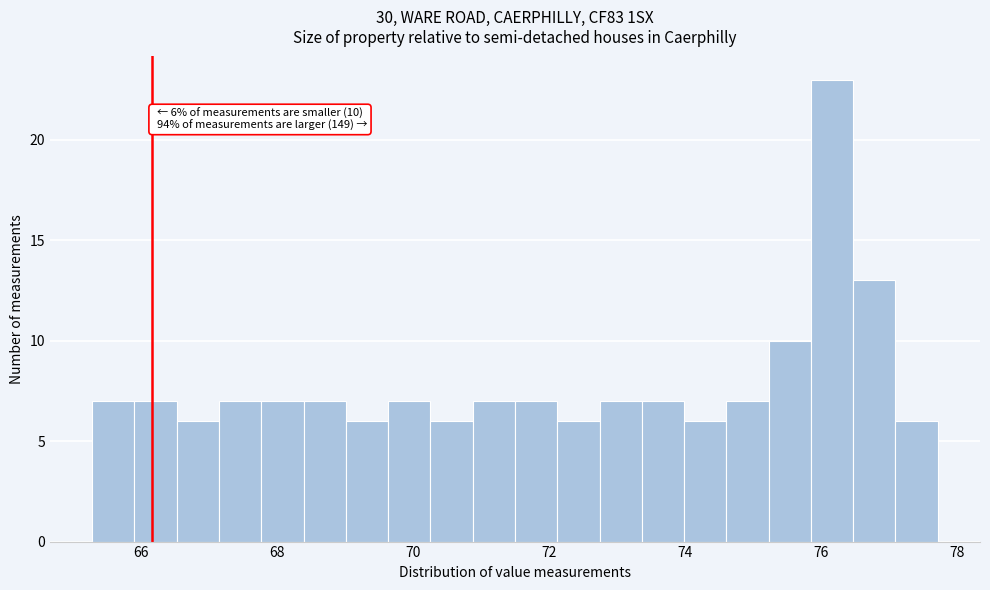

Read against the x-axis, roughly where is the centre of the tallest bar?

76.2